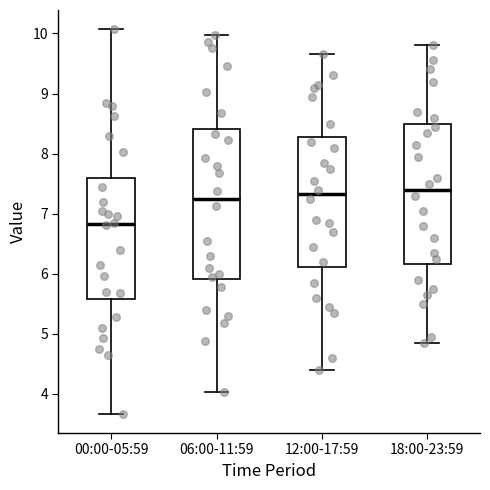

Comparing the boxes themselves (not the whiskers), which one is the tallest?

06:00-11:59